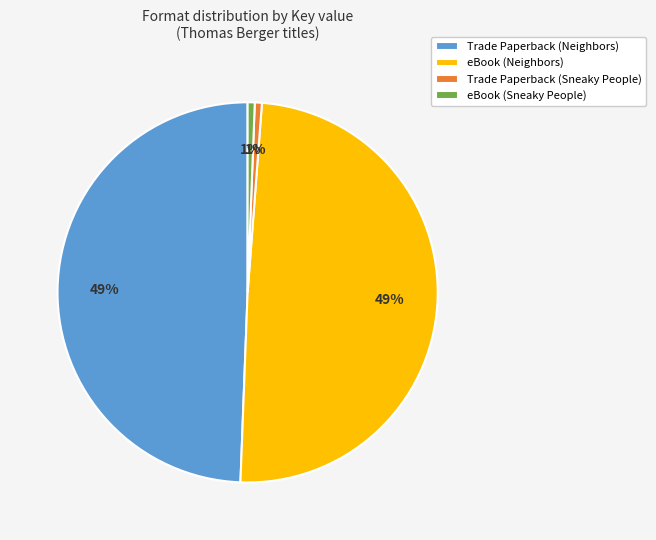

Which has a higher value, Trade Paperback (Neighbors) or eBook (Sneaky People)?

Trade Paperback (Neighbors)